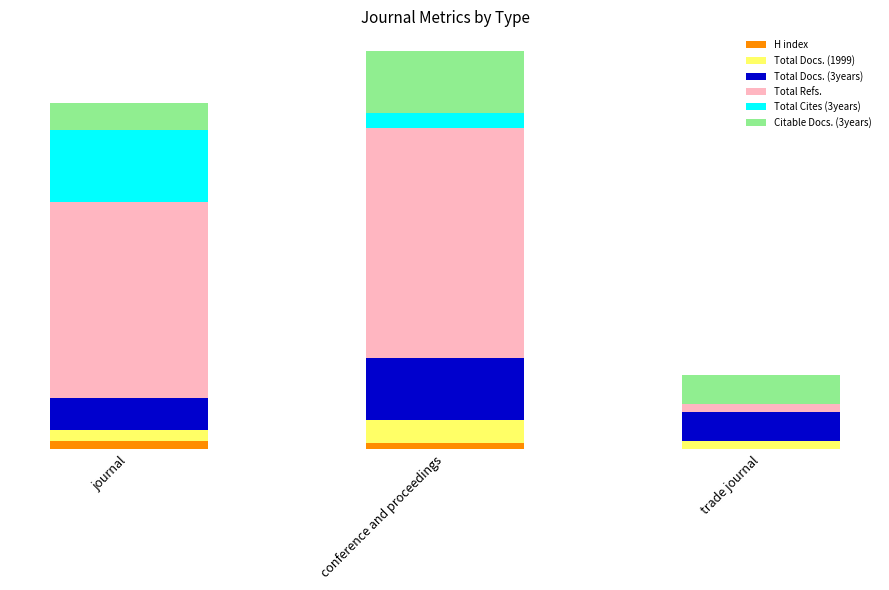

What are all the series names shown in the legend?

H index, Total Docs. (1999), Total Docs. (3years), Total Refs., Total Cites (3years), Citable Docs. (3years)